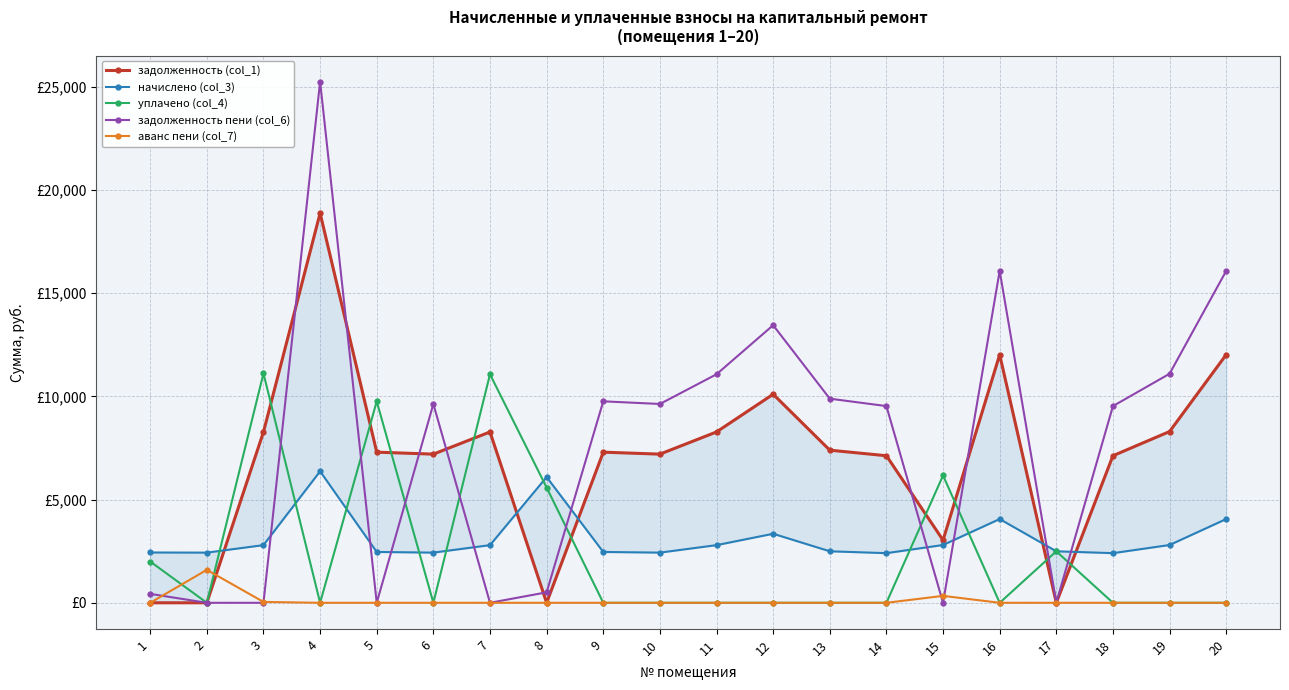

Where is the first local maximum for аванс пени (col_7)?

2